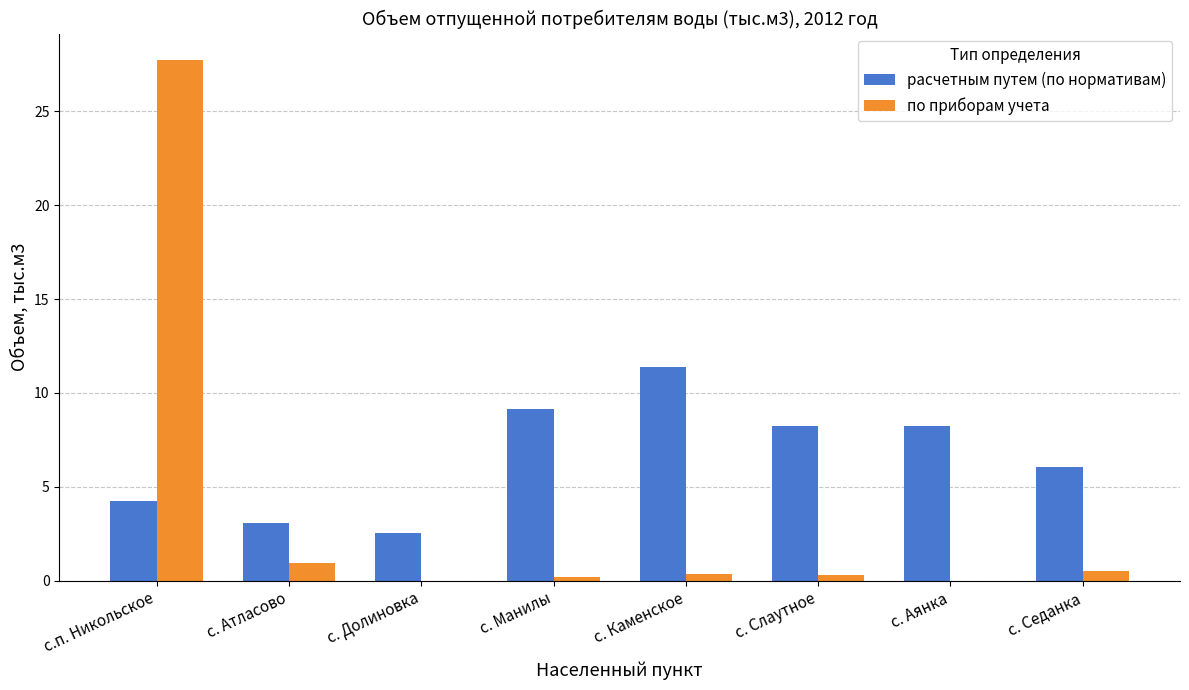

True or false: расчетным путем (по нормативам) has a value of 2.3 at с. Седанка.

False